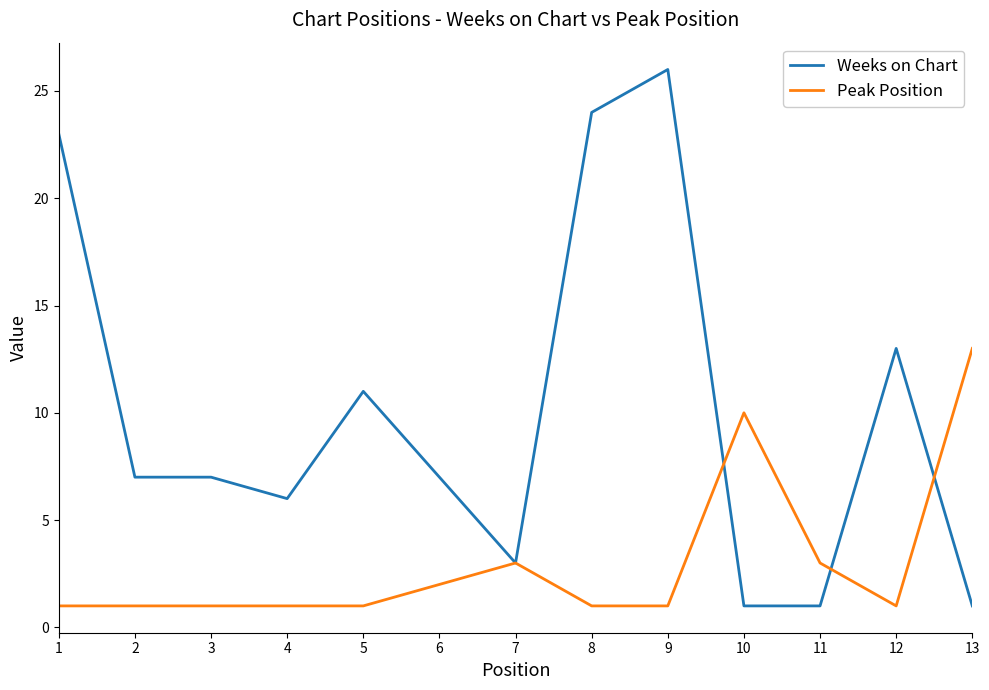

What is the spread (max minus min) of values at 8?

23